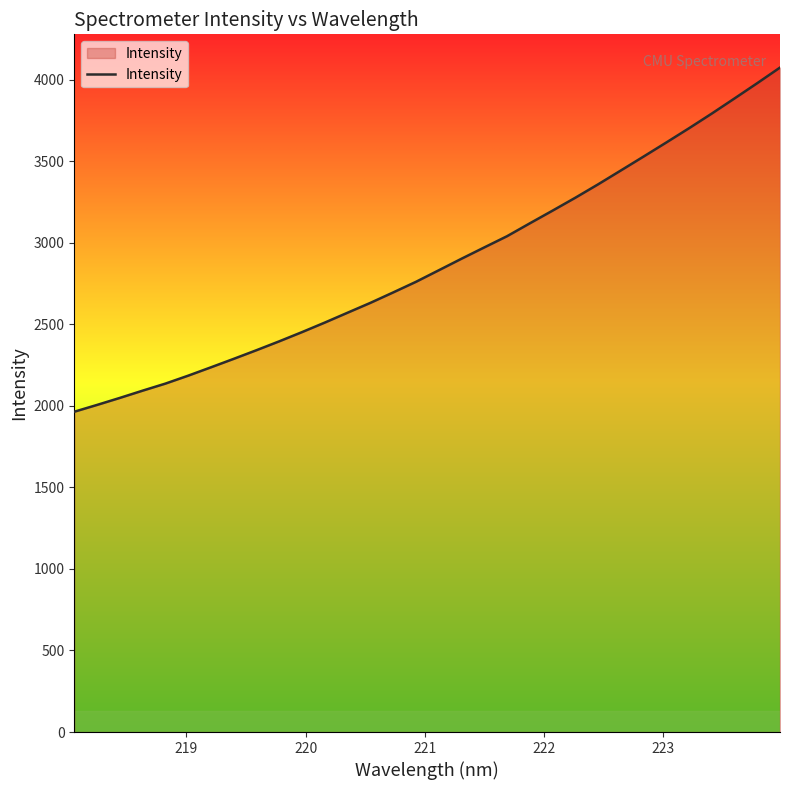

What is the maximum value shown in the chart?

4073.5